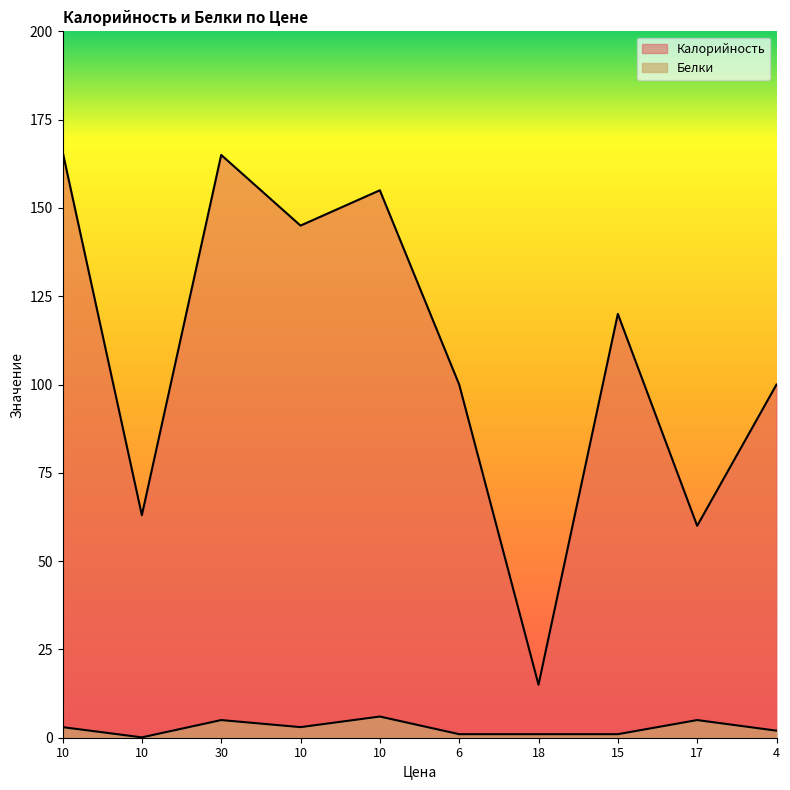

Which series has the largest range (max minus min)?

Калорийность